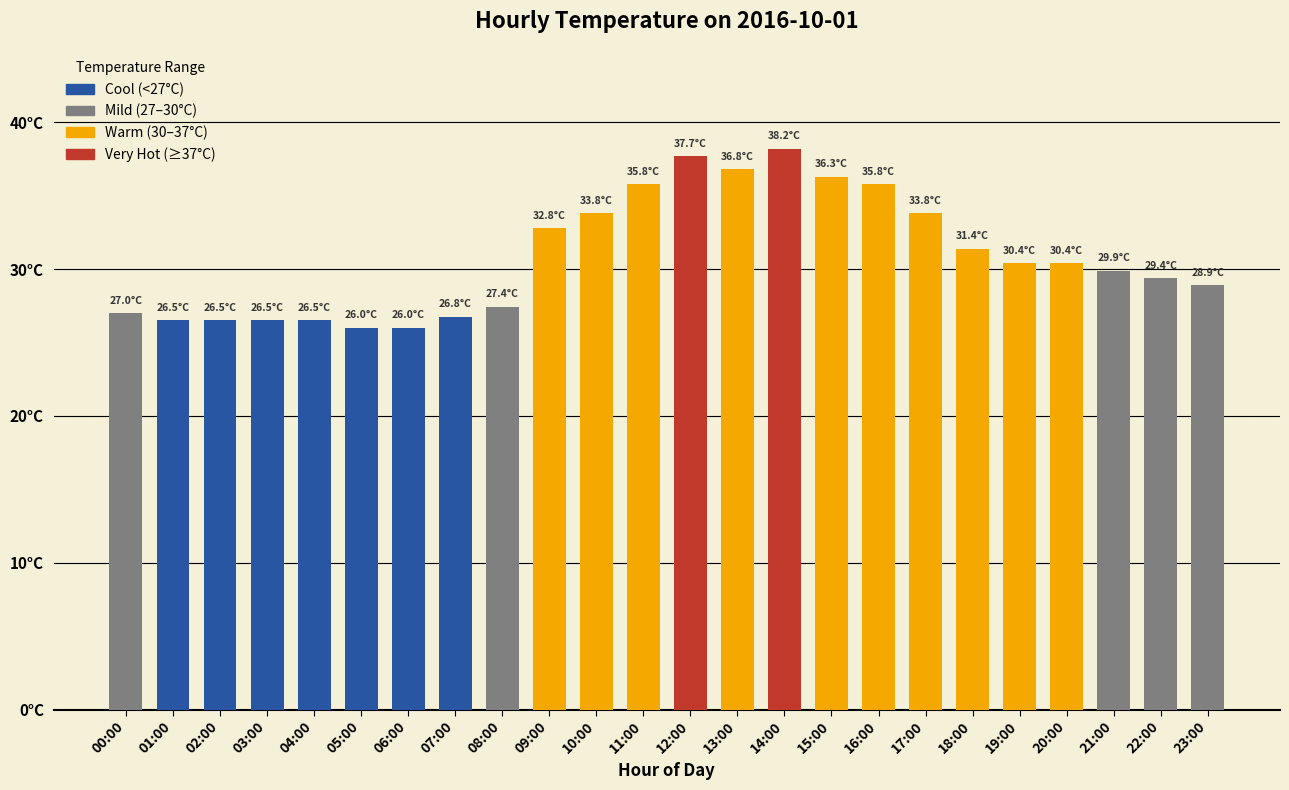

What is the sum of the values at 08:00 and 11:00?

63.2